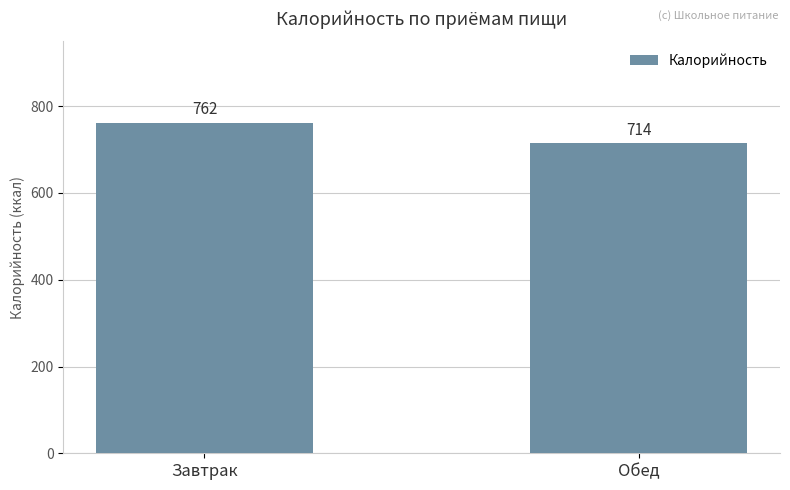

At which category does the chart reach its minimum across all series?

Обед